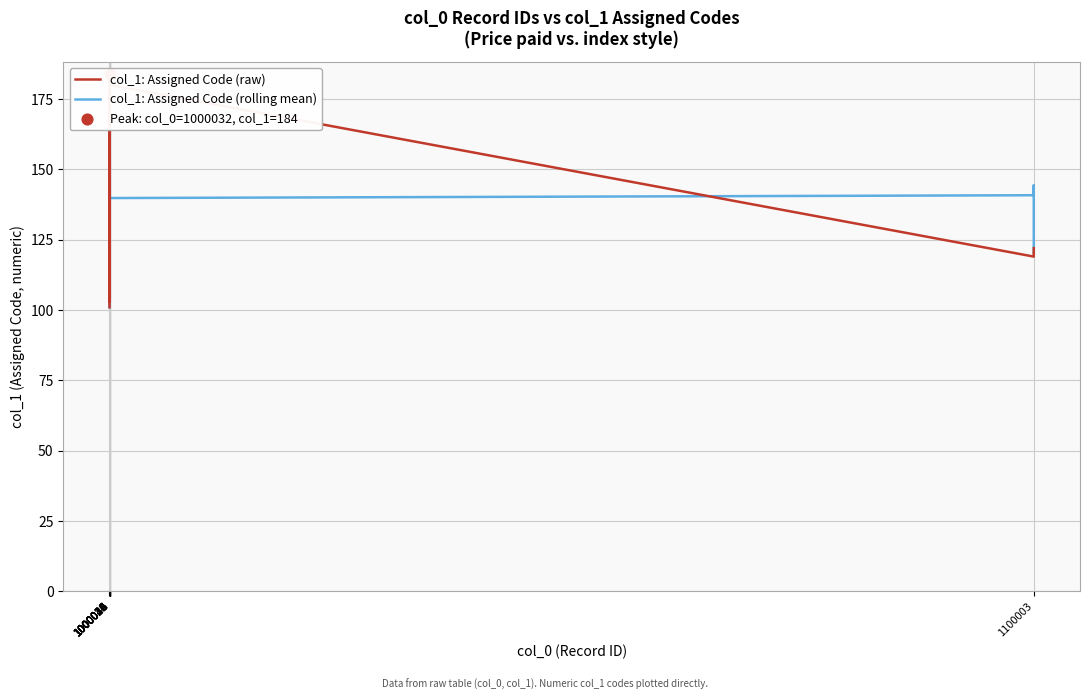

Which series has the widest spread of Y values?

col_1: Assigned Code (raw)